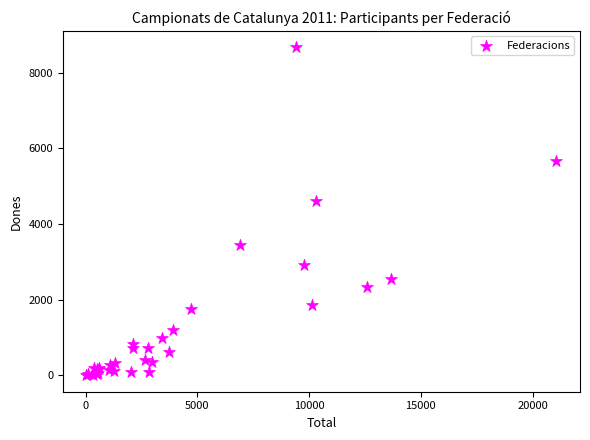

What Y value in the scatter plot is closest to 4338?

4598